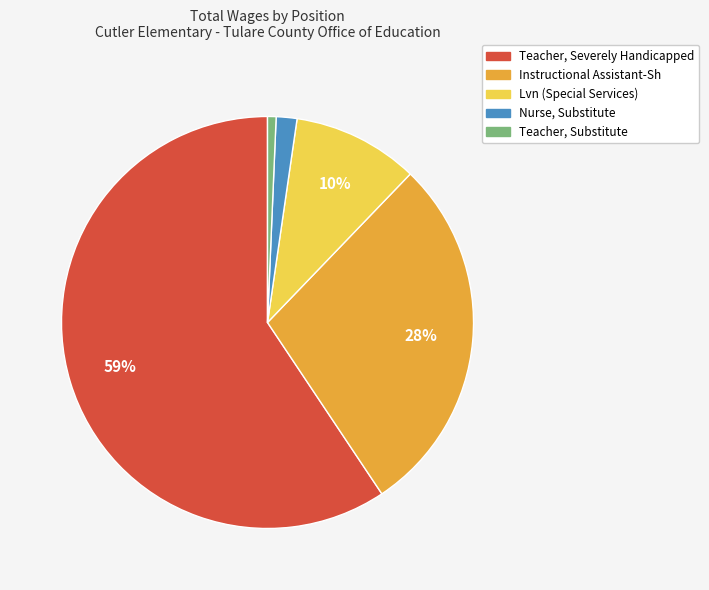

Approximately how many times larger is the value at Nurse, Substitute compared to Instructional Assistant-Sh?

0.1